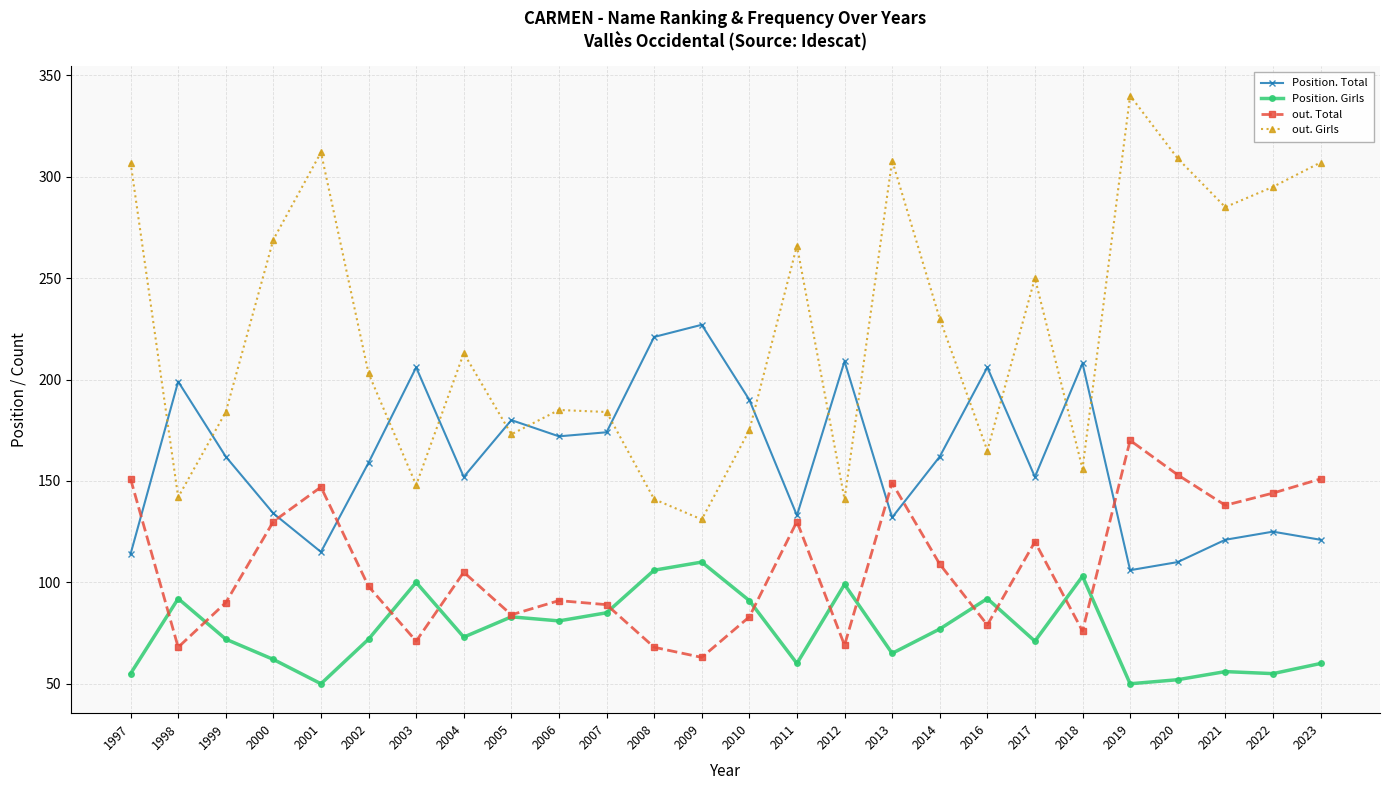

What is the sum of all Position. Total values?

4190